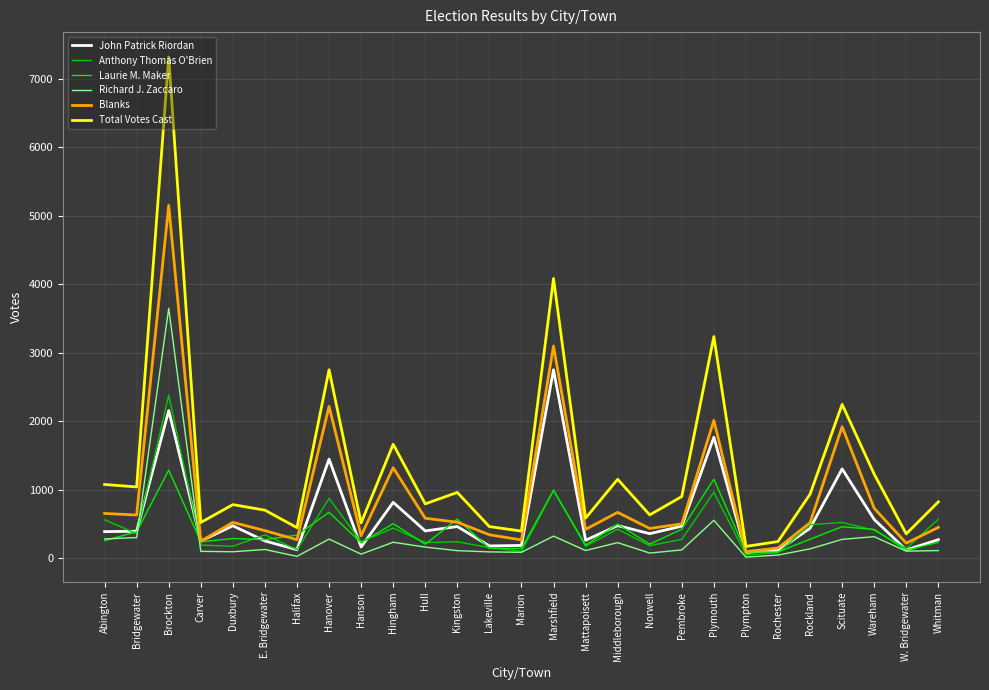

What is the label of the 19th point from the left?

Pembroke